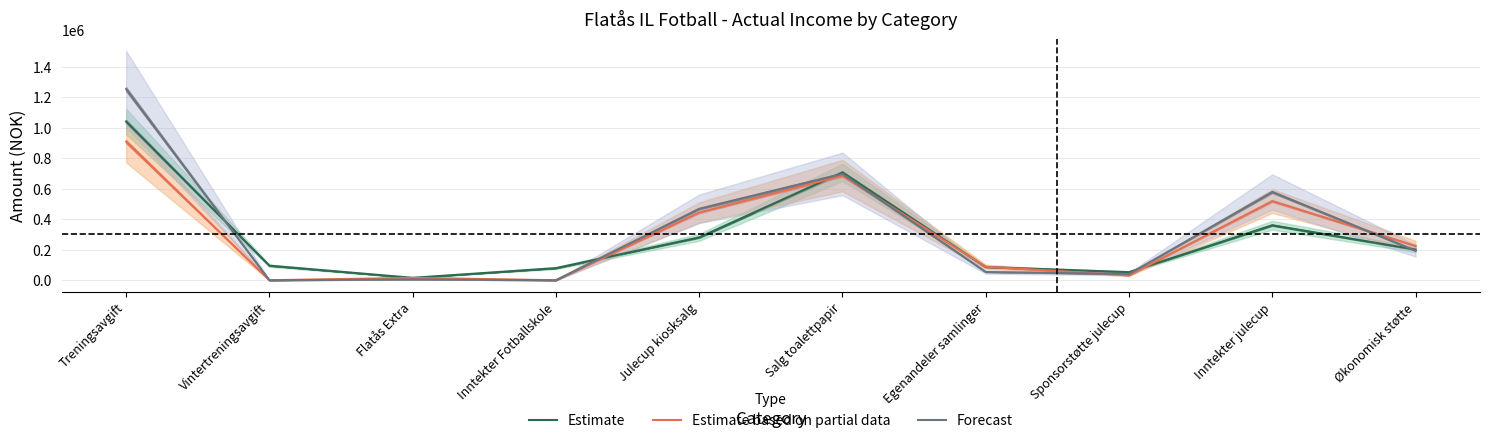

Between Egenandeler samlinger and Sponsorstøtte julecup, which series saw the biggest shift?

Estimate based on partial data